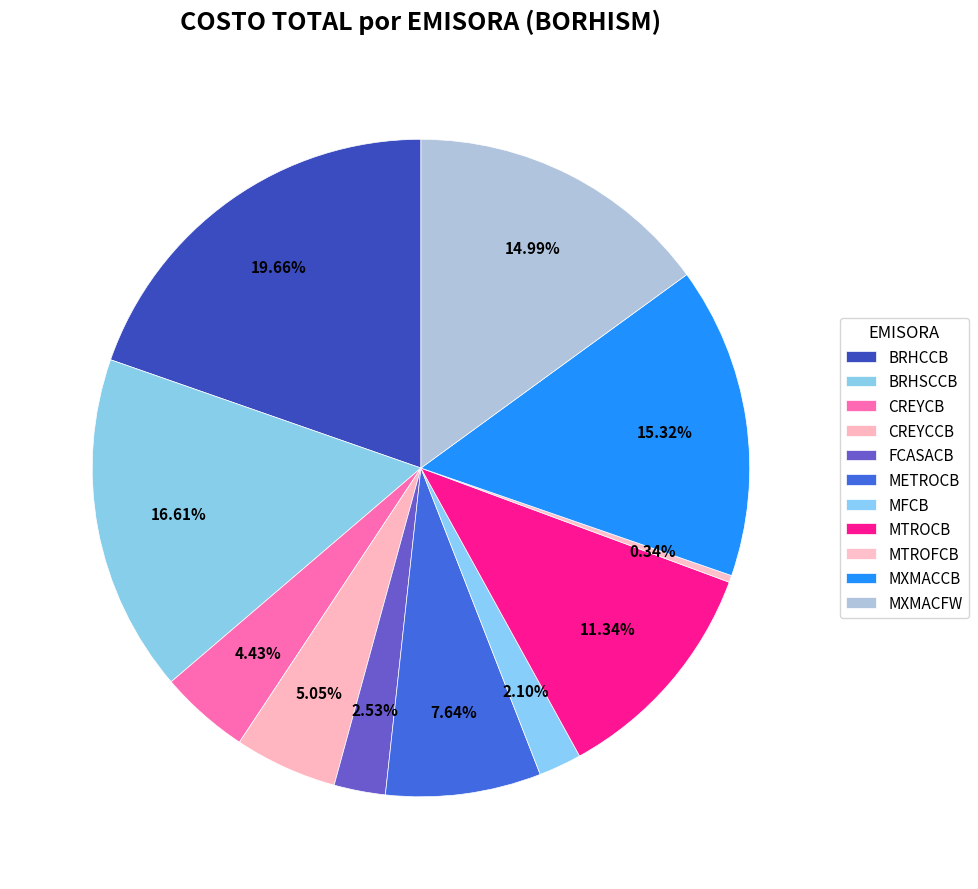

To the nearest percent, what is the difference between the largest and smallest slice percentages?

19%